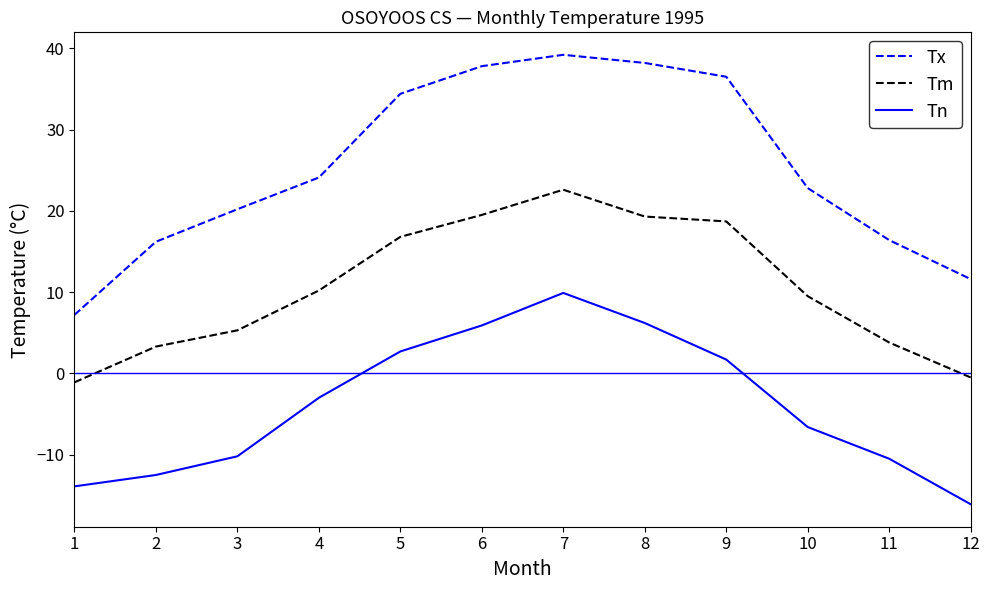

The Tx series shows 4.4 at 2. True or false?

False